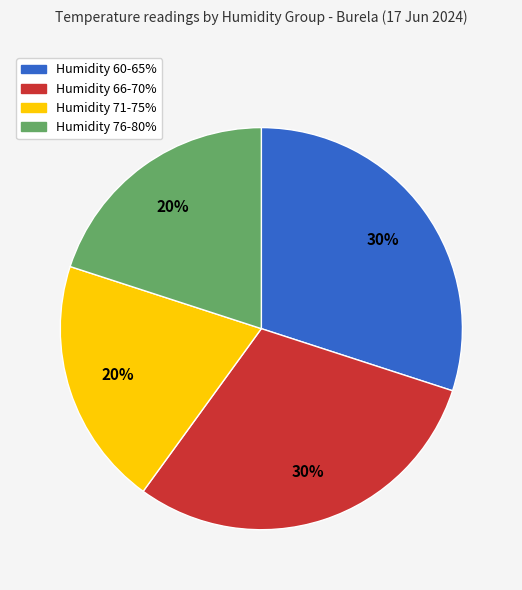

The Humidity 60-65% slice represents 30% of the pie. True or false?

True